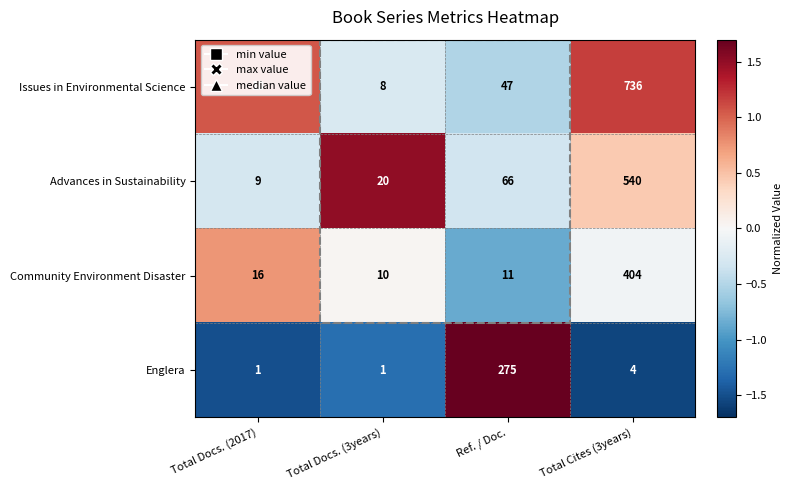

At which label is Issues in Environmental Science closest to 372?

Ref. / Doc.